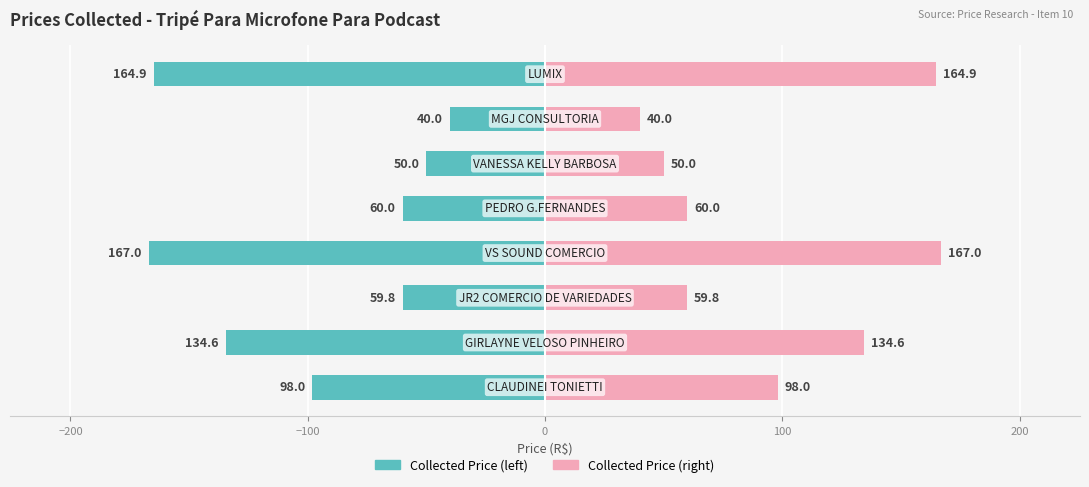

What is the minimum value for Price (R$) (right)?

40.0